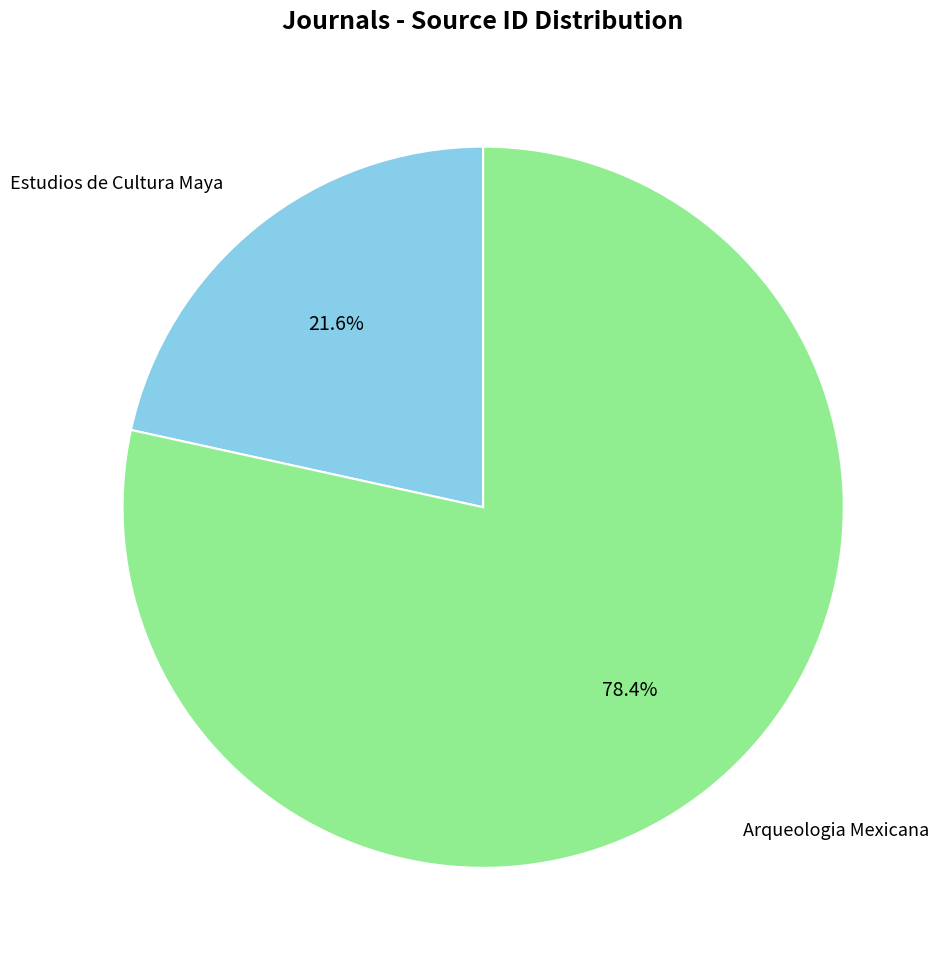

Does any single category account for the majority?

Yes